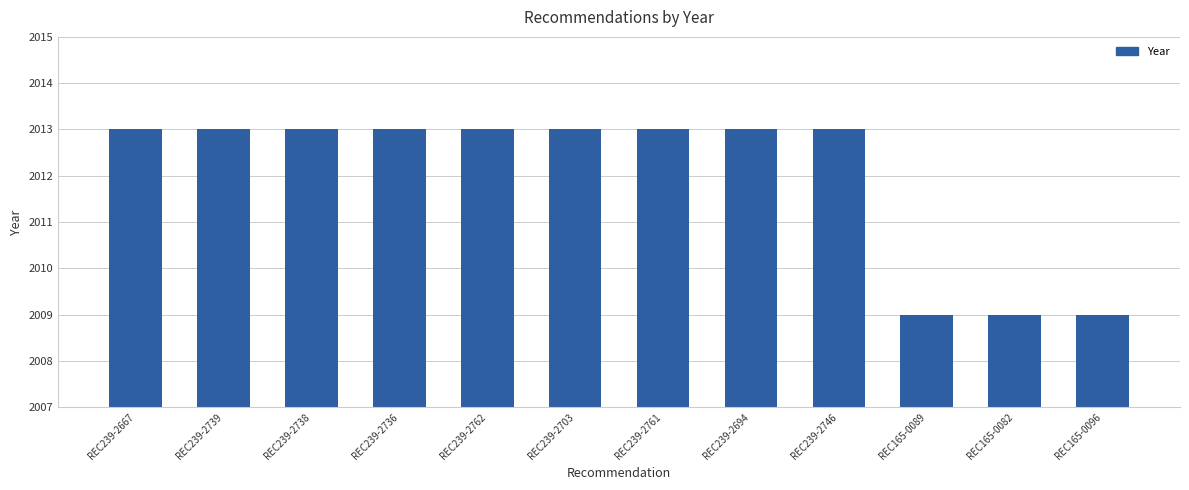

What is the label of the 7th bar from the left?

REC239-2761